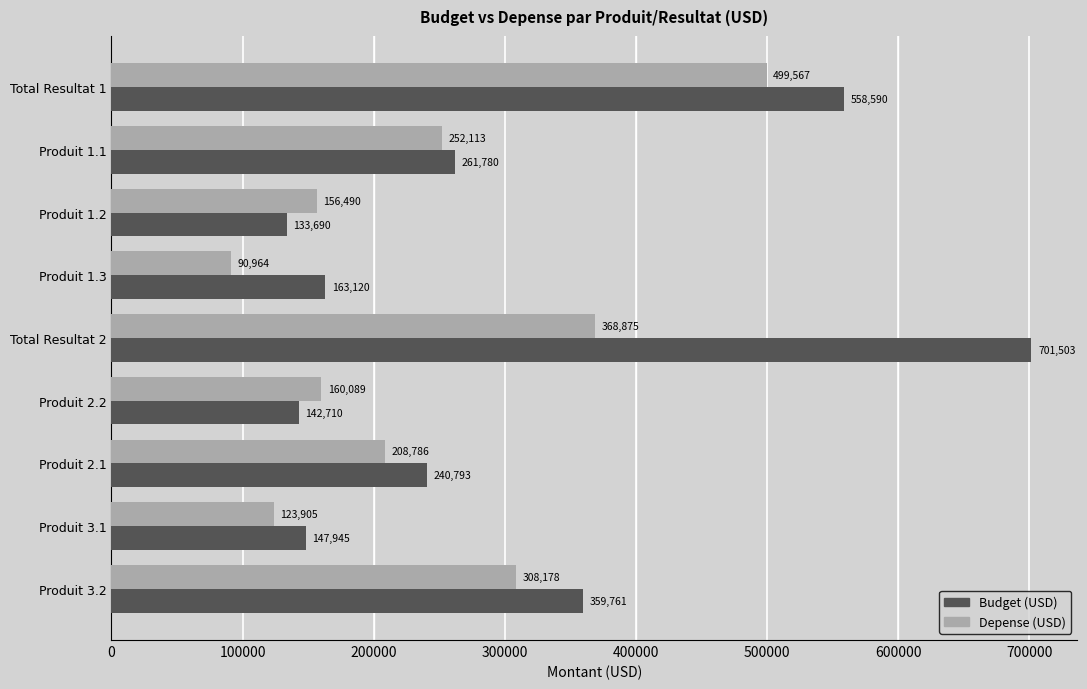

What is the maximum value for Budget (USD)?

701503